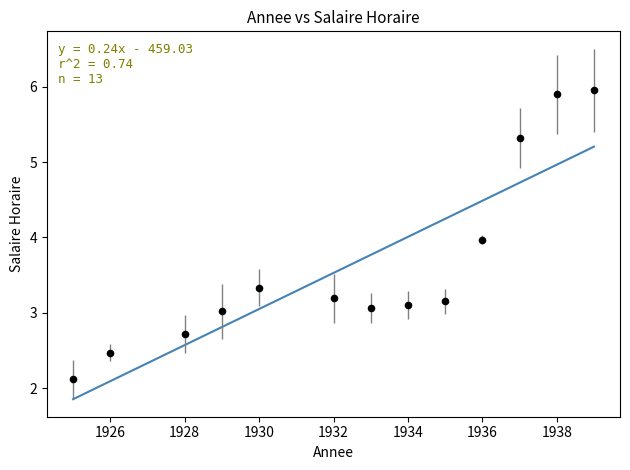

What is the range of X values (max minus min)?

14.0